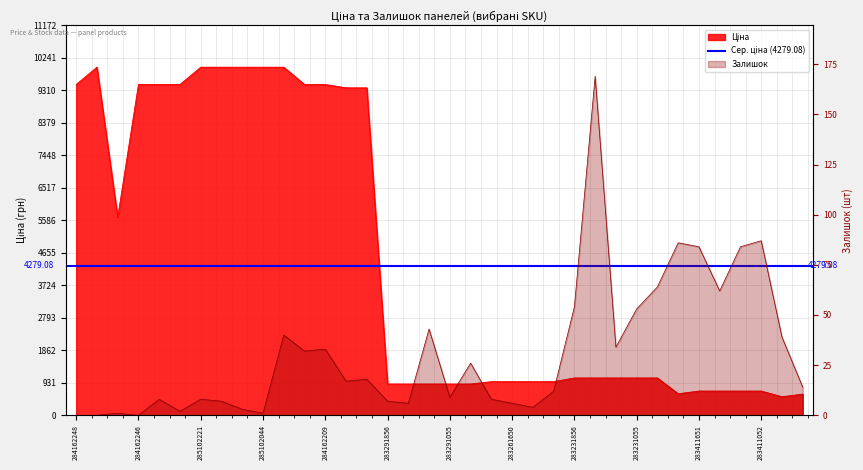

What is the difference between the maximum and second lowest values in the Ціна series?

9368.9